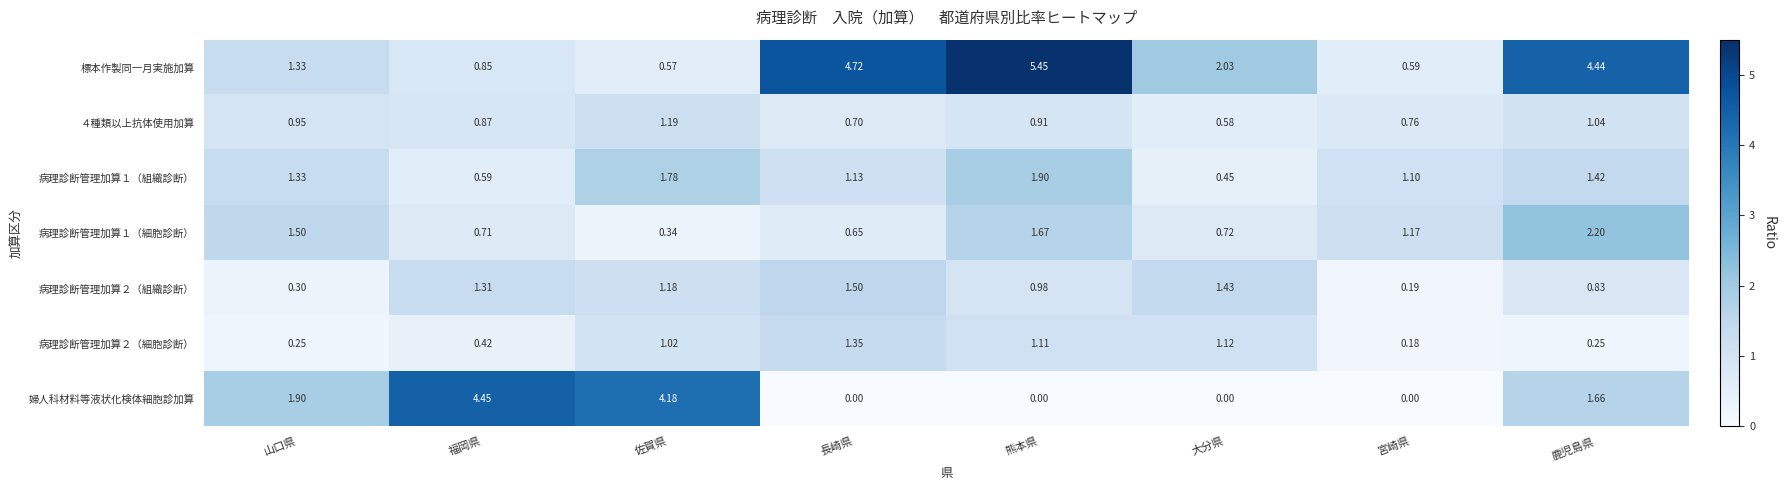

Which series changed the most between 山口県 and 熊本県?

標本作製同一月実施加算